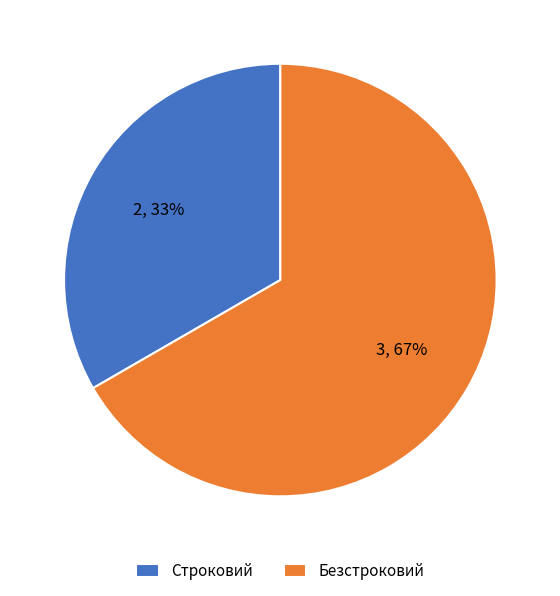

Approximately how many times larger is the value at Строковий compared to Безстроковий?

0.5